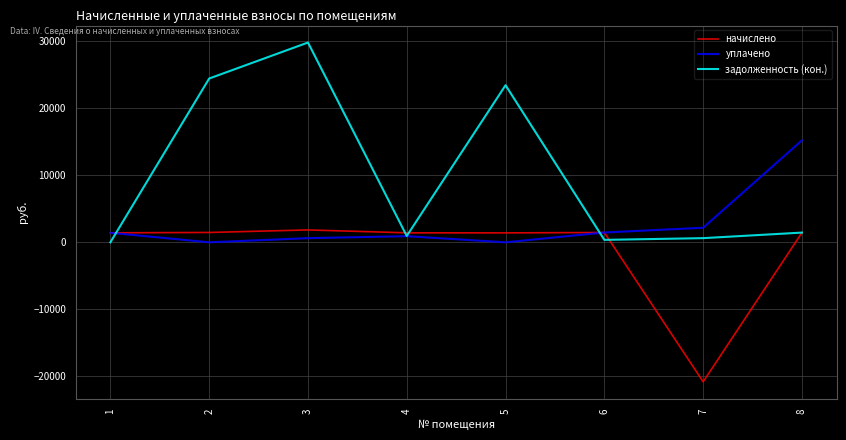

What is the sum of the уплачено values at 6 and 1?

2882.0